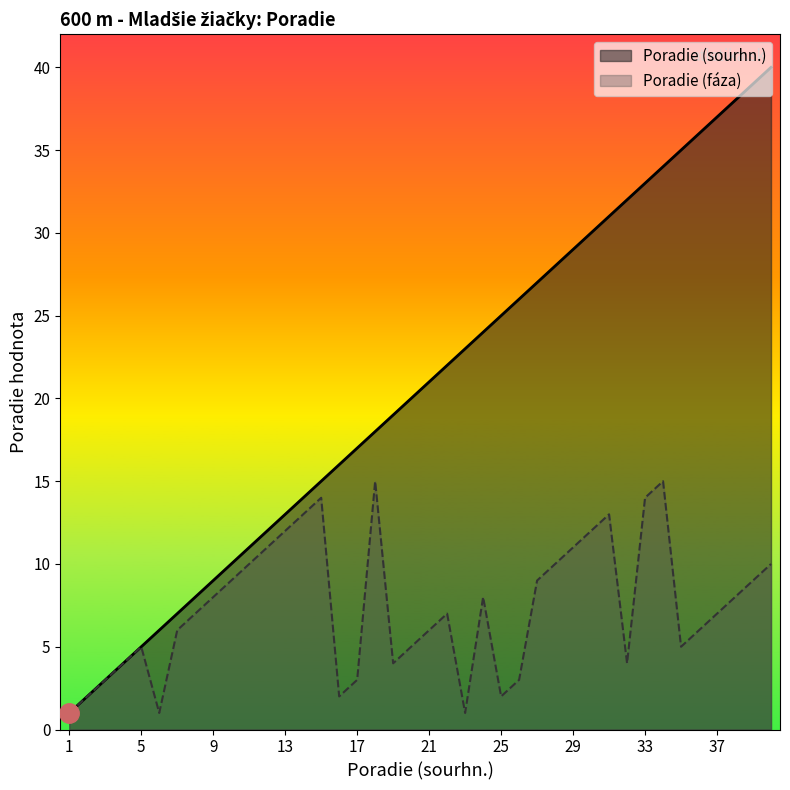

How many values in the Poradie (faza) series are below 7?

18